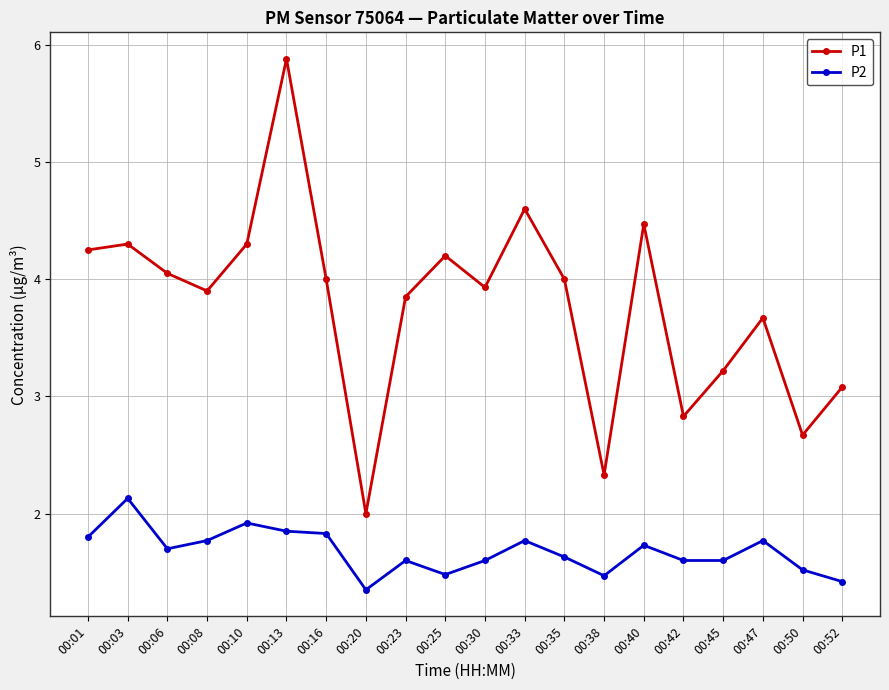

At how many categories does at least one series exceed 3?

16